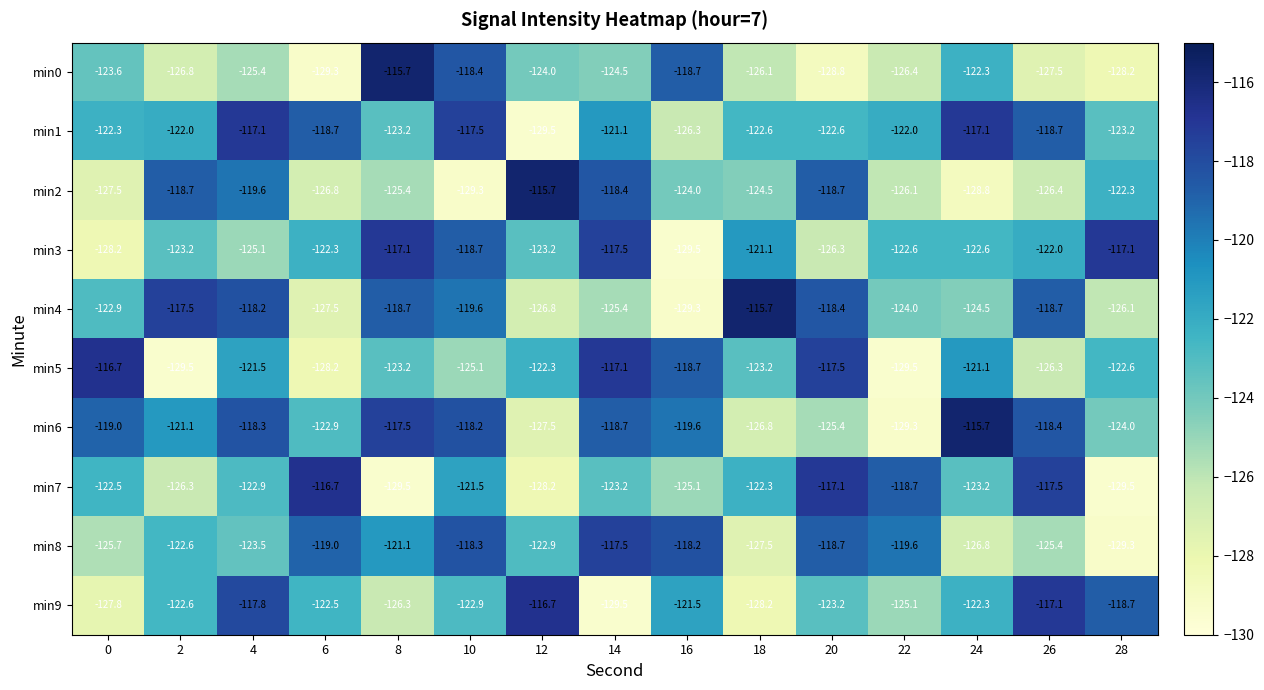

At 0, list the series in order from largest to smallest.

min5, min6, min1, min7, min4, min0, min8, min2, min9, min3